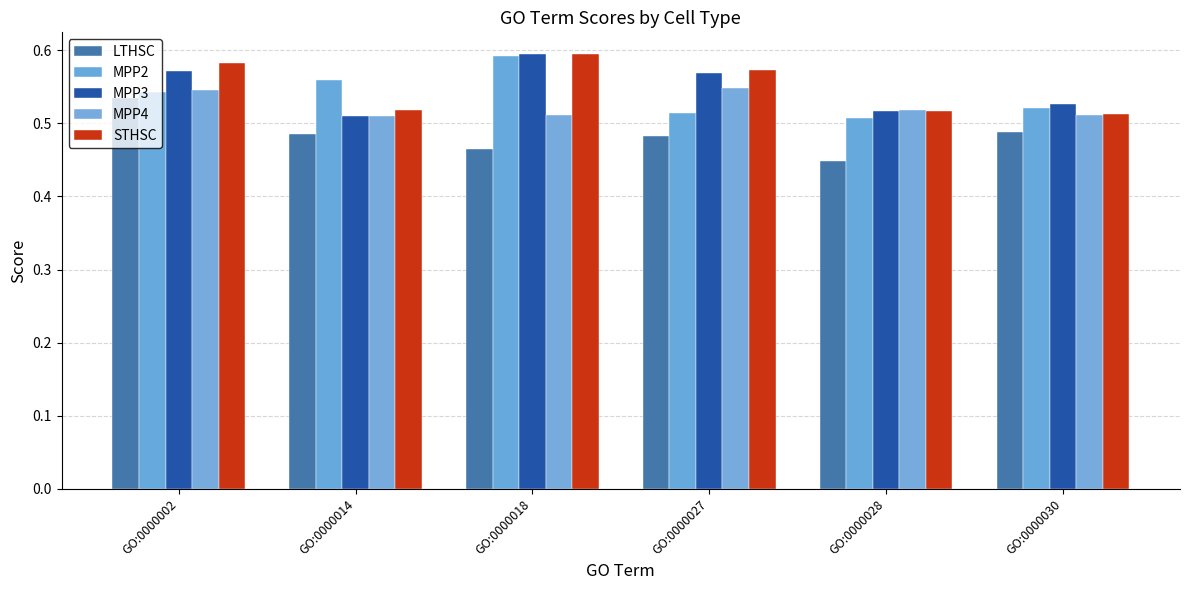

At which label is MPP4 closest to 0?

GO:0000014